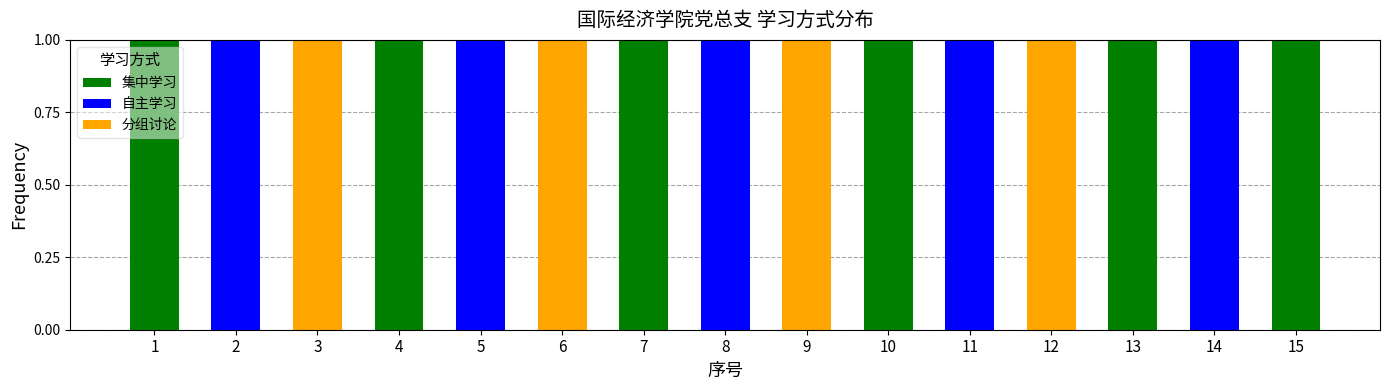

The 集中学习 series shows 0 at 8. True or false?

True